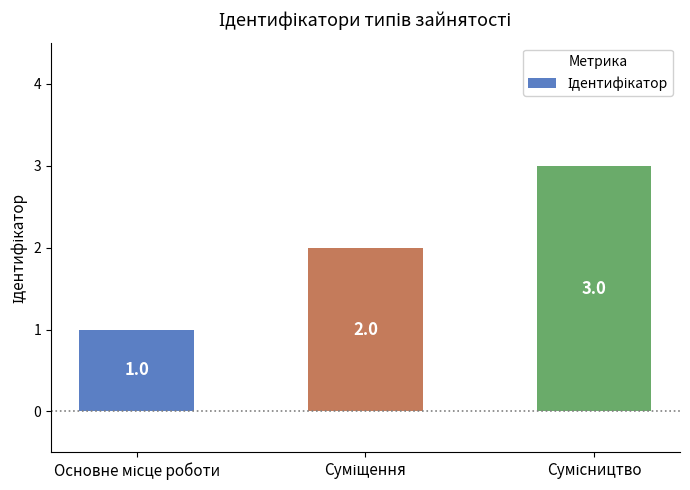

What is the greatest value displayed?

3